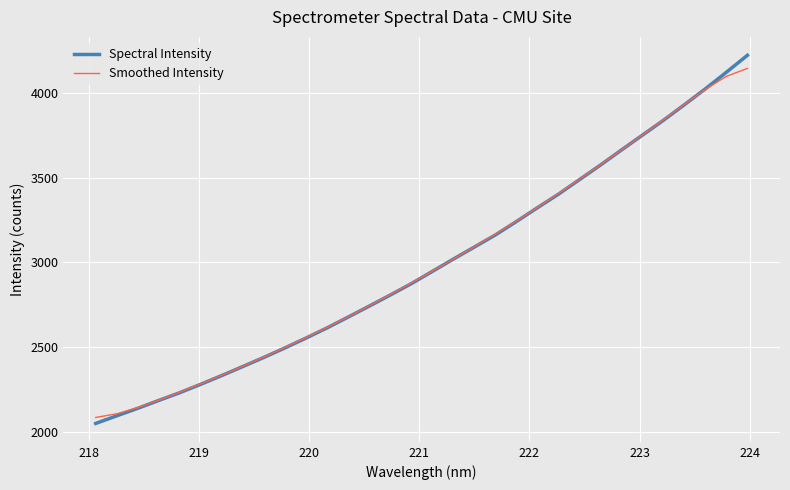

What is the smallest value displayed?

2050.5